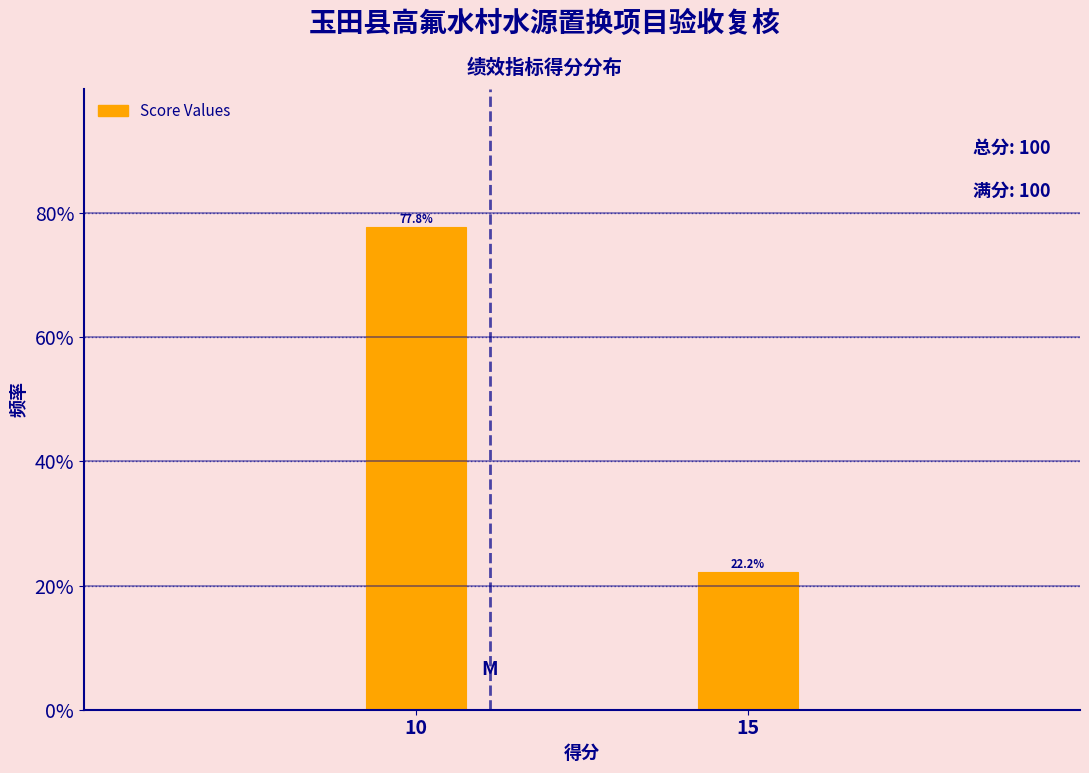

Does the chart contain any negative values?

No